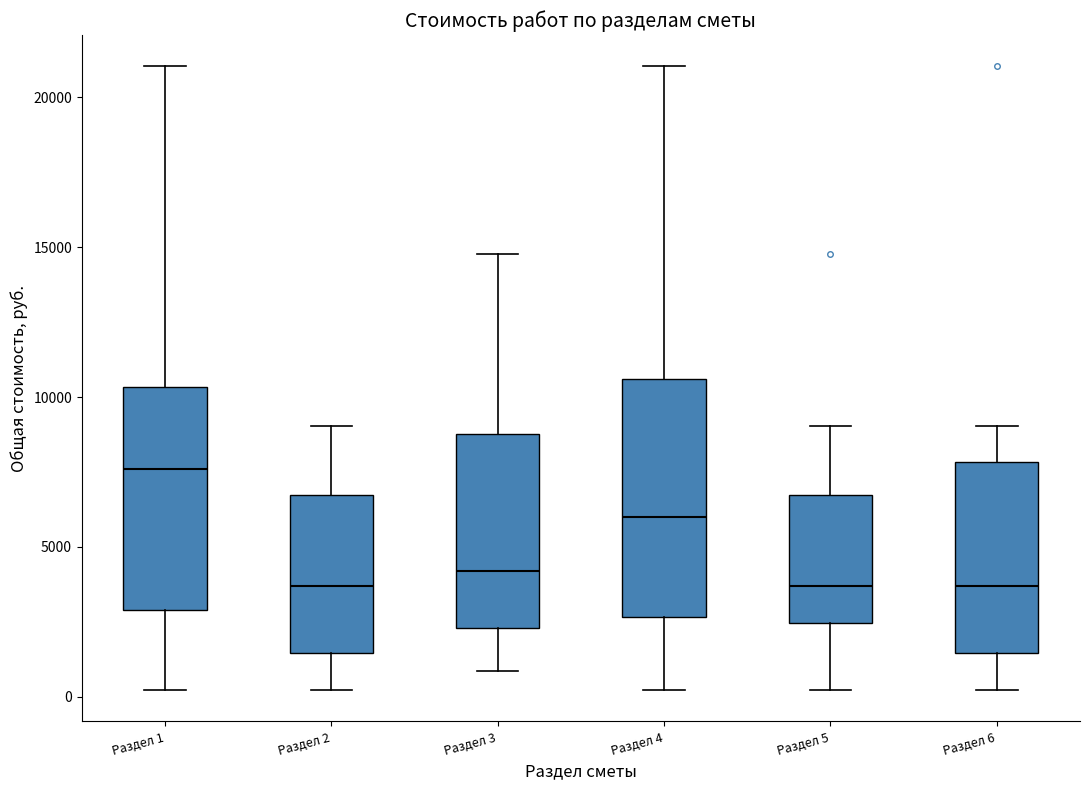

Reading left to right, read every box against the y-axis: the position of its median line, the range the box covers, and the ends of its whiskers. The values are not printed on the chart, so give them approximately, as read against the axis.

Раздел 1: median 7500, box 3000 to 10500, whiskers 0 to 21000
Раздел 2: median 3500, box 1500 to 6500, whiskers 0 to 9000
Раздел 3: median 4000, box 2500 to 9000, whiskers 1000 to 15000
Раздел 4: median 6000, box 2500 to 10500, whiskers 0 to 21000
Раздел 5: median 3500, box 2500 to 6500, whiskers 0 to 9000
Раздел 6: median 3500, box 1500 to 8000, whiskers 0 to 9000